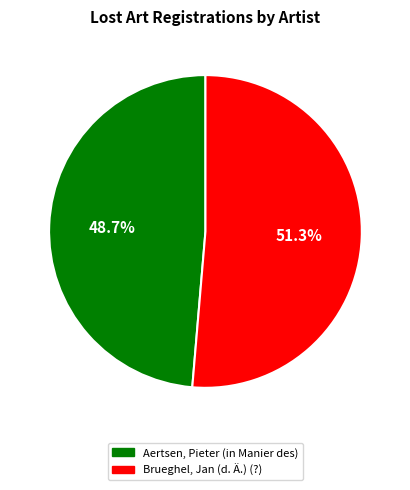

True or false: Aertsen, Pieter (in Manier des) accounts for 62% of the total.

False